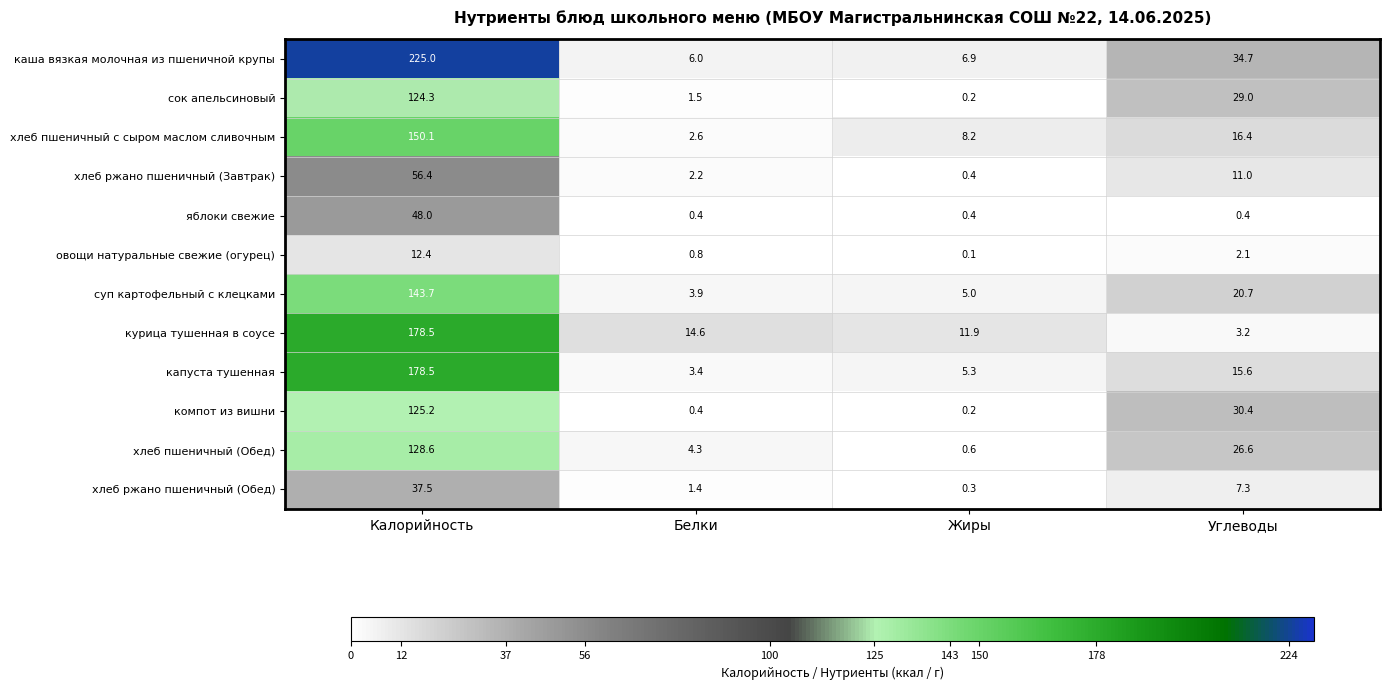

Is it true that капуста тушенная equals 3.4 at Белки?

True